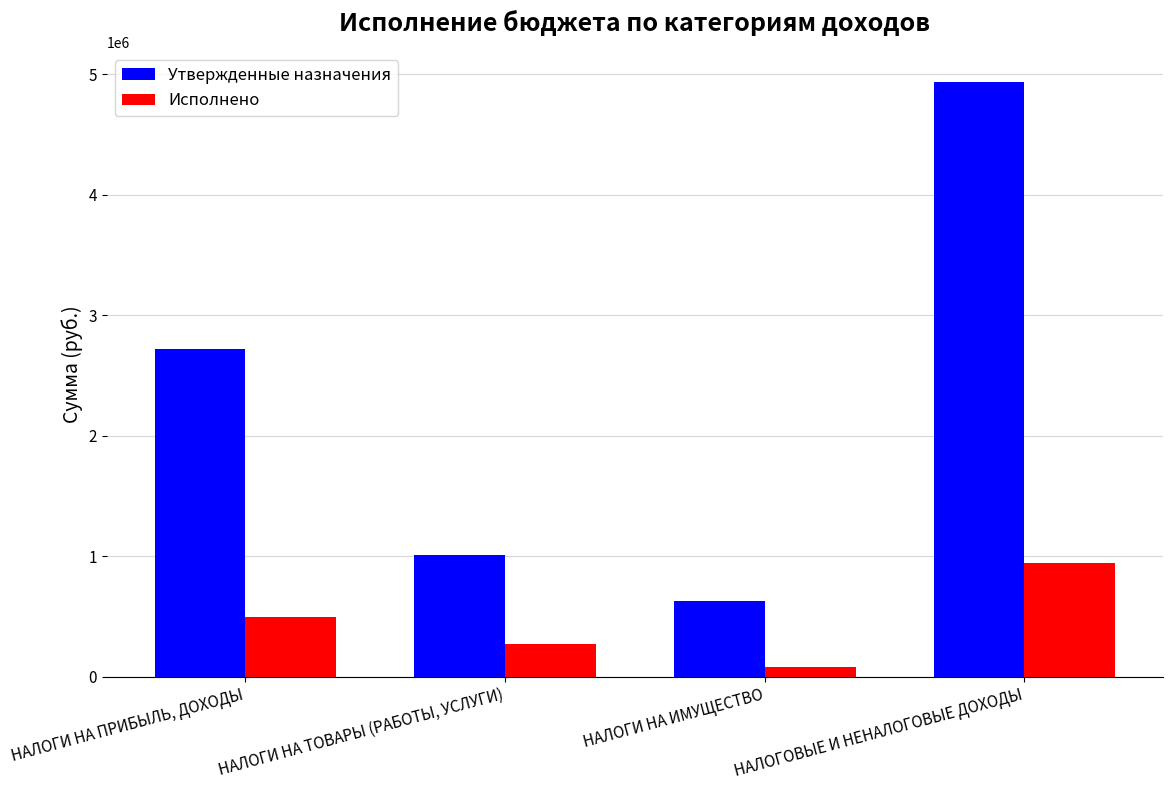

Which category has the highest value in the Утвержденные назначения series?

НАЛОГОВЫЕ И НЕНАЛОГОВЫЕ ДОХОДЫ